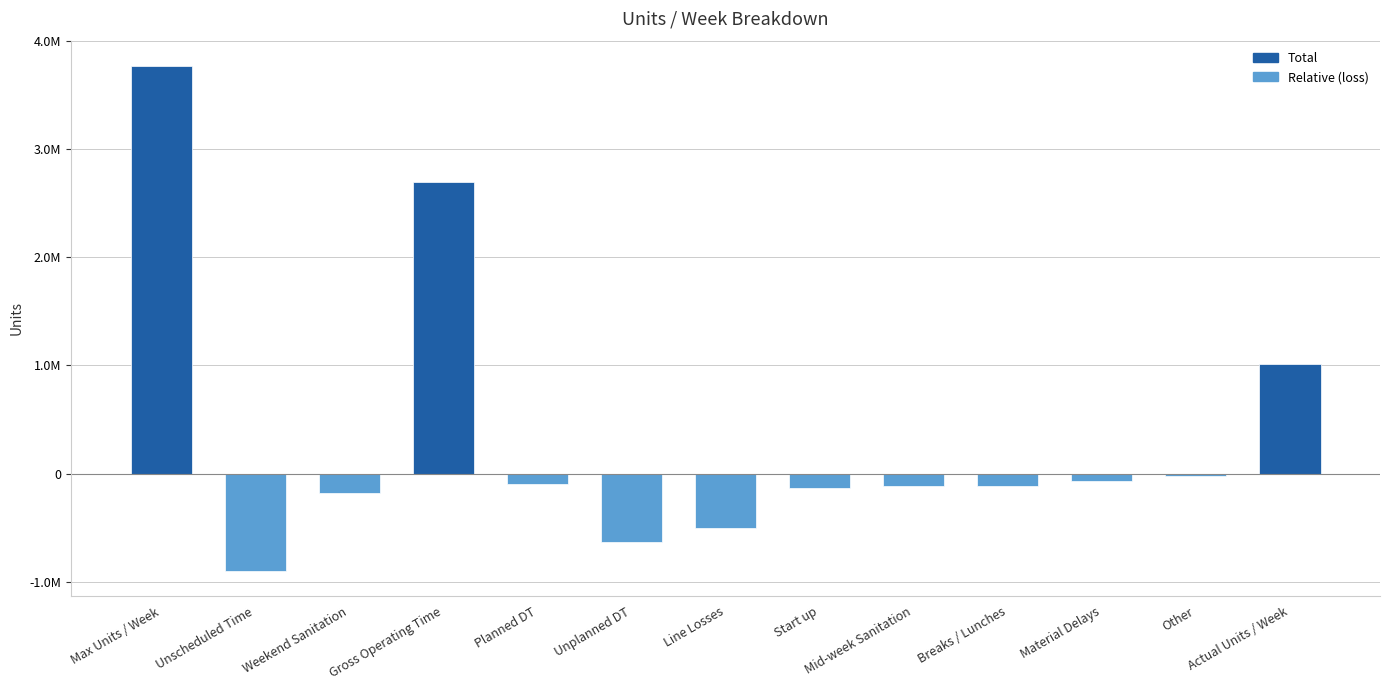

How many negative values are there?

10